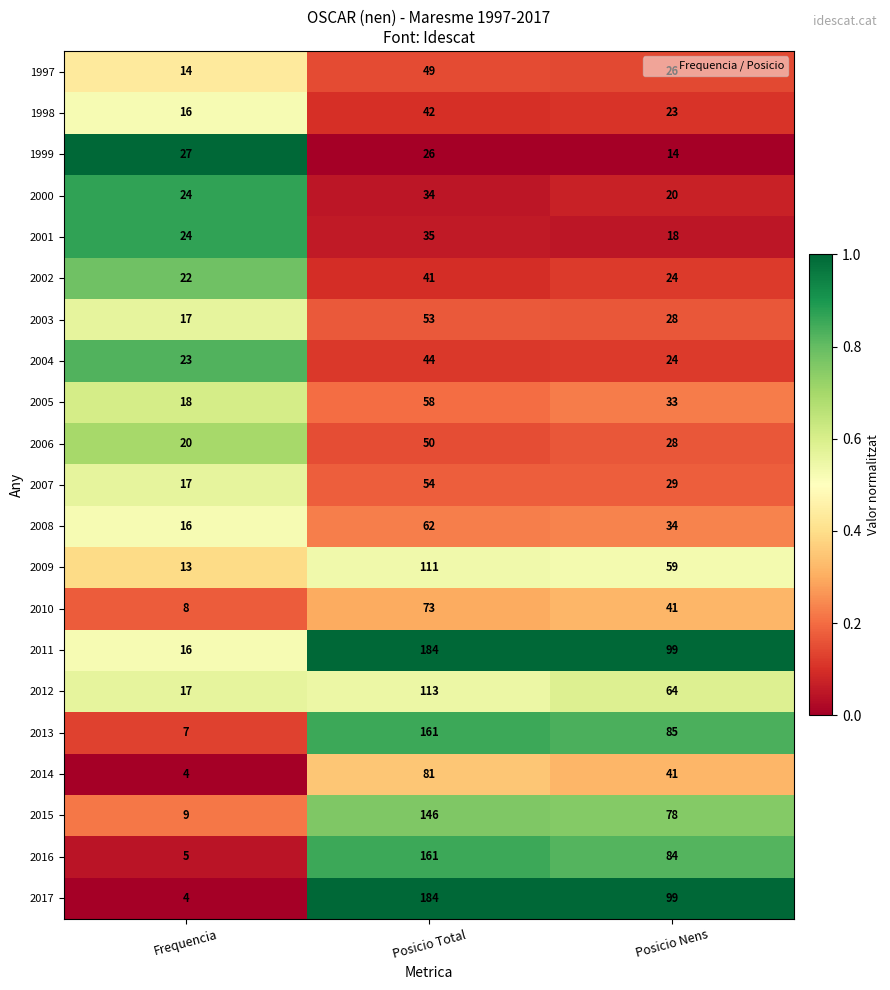

What is the difference between the maximum and minimum values in the 2015 series?

137